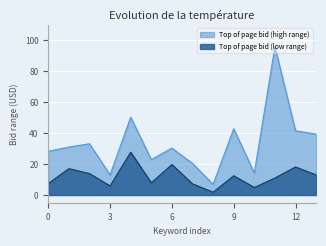

How many interior local valleys does the Top of page bid (low range) series have?

4